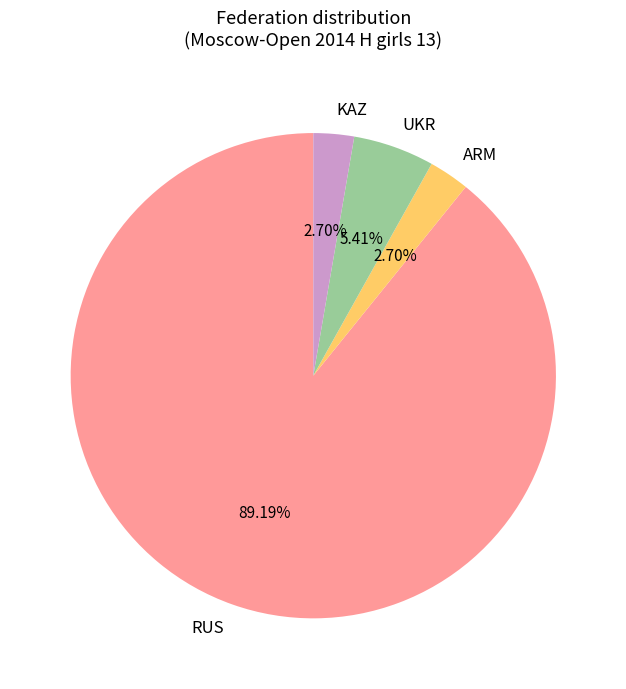

What is the largest slice in the pie chart?

RUS